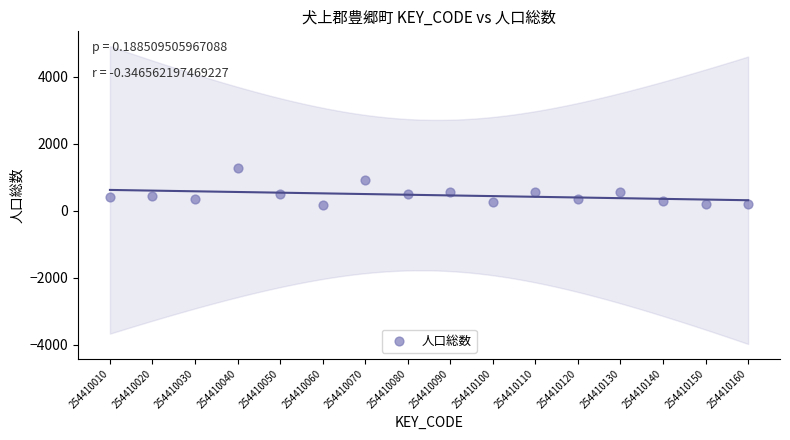

What is the range of Y values (max minus min)?

1105